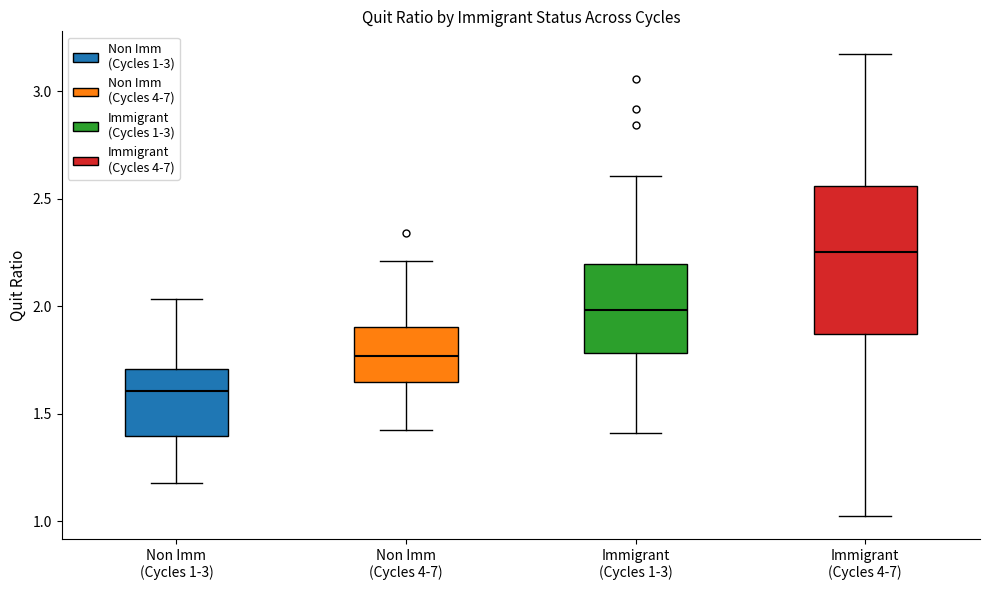

Where does the upper whisker of the box for Immigrant (Cycles 4-7) end on the y-axis? The values are not printed on the chart, so give them approximately, as read against the axis.

3.15